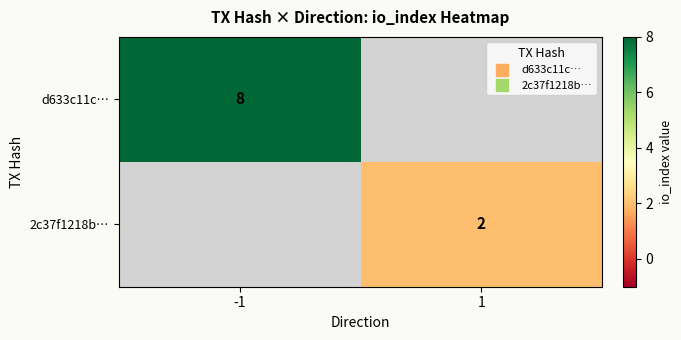

What is the sum of all 2c37f1218b… values?

2